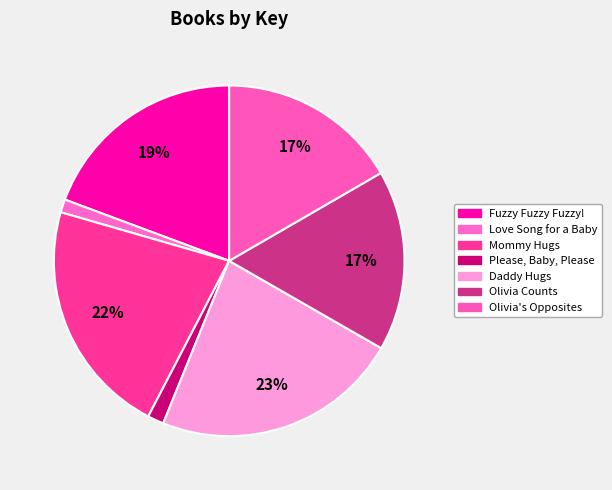

How many segments does this pie chart have?

7